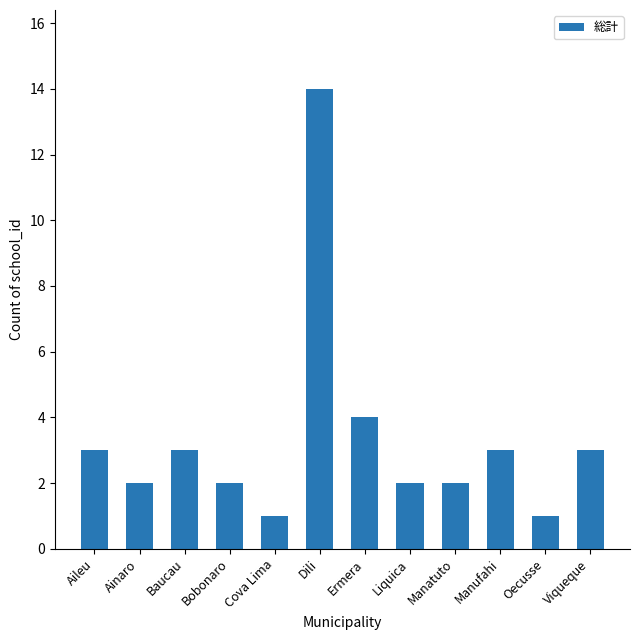

What is the greatest value displayed?

14